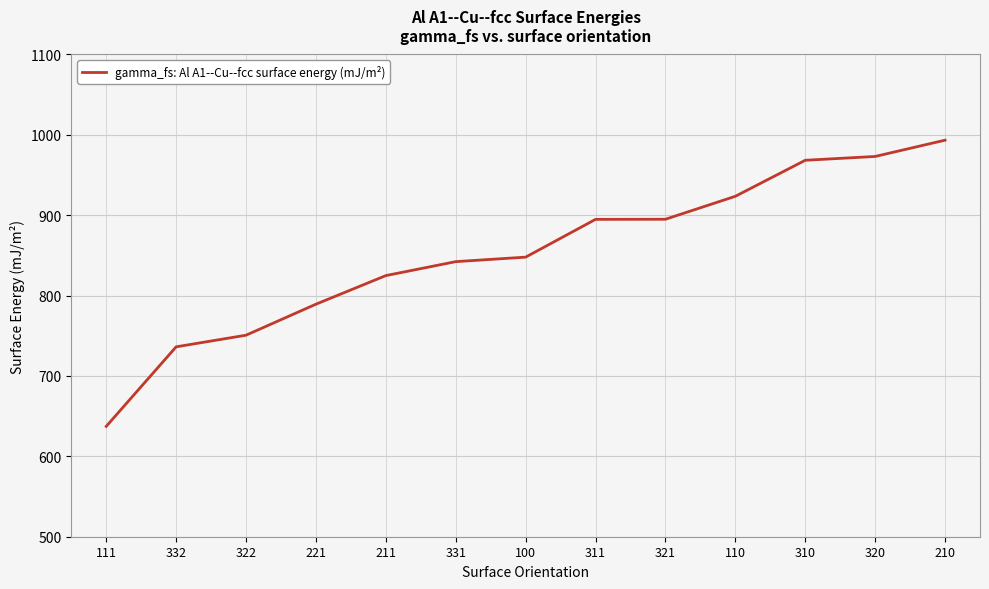

What is the change in value from 331 to 210?

+151.1